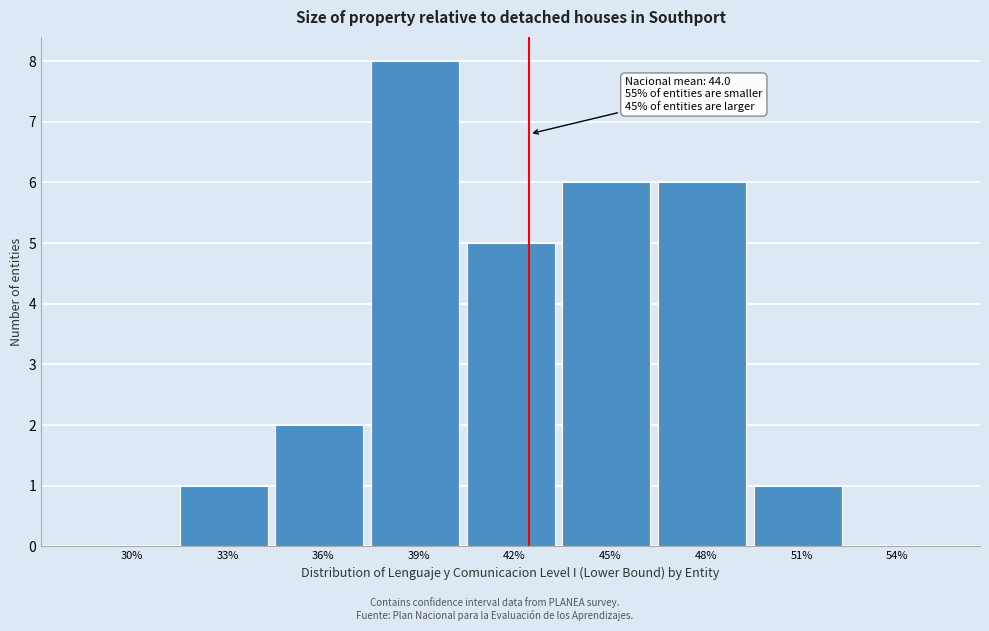

Reading left to right, what are all the values shown in this chart?

30%=0	33%=1	36%=2	39%=8	42%=5	45%=6	48%=6	51%=1	54%=0